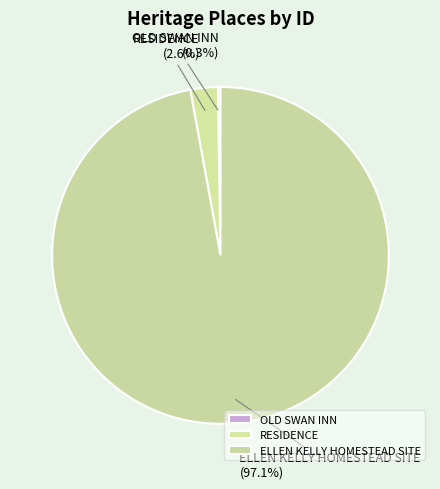

How much of the chart is everything except RESIDENCE?

97.4%